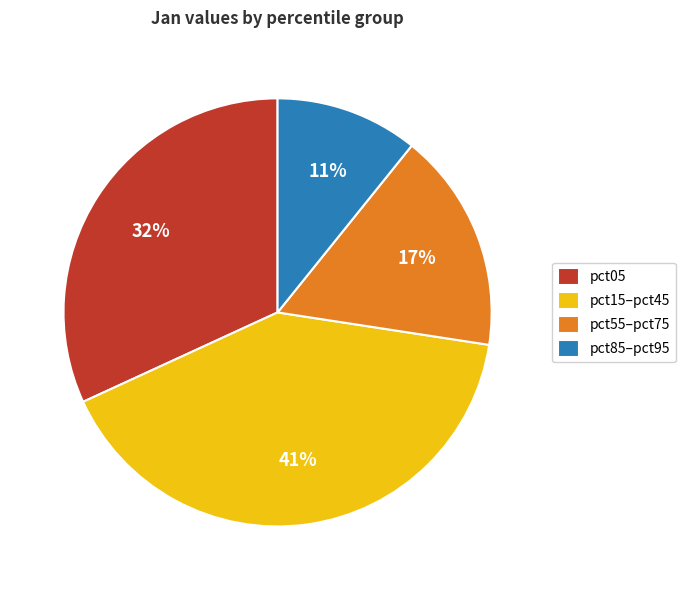

What percentage is the pct05 slice, to the nearest percent?

32%